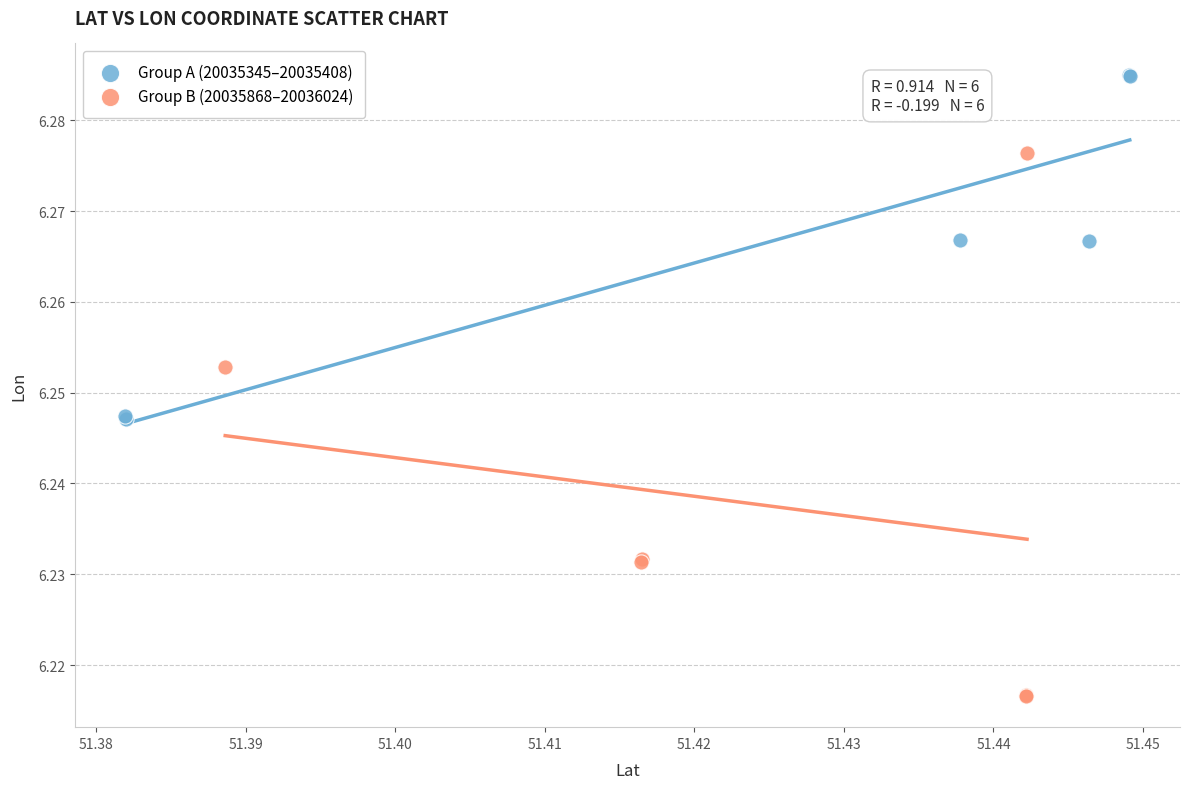

Which series has the widest spread of Y values?

Group B (20035868–20036024)